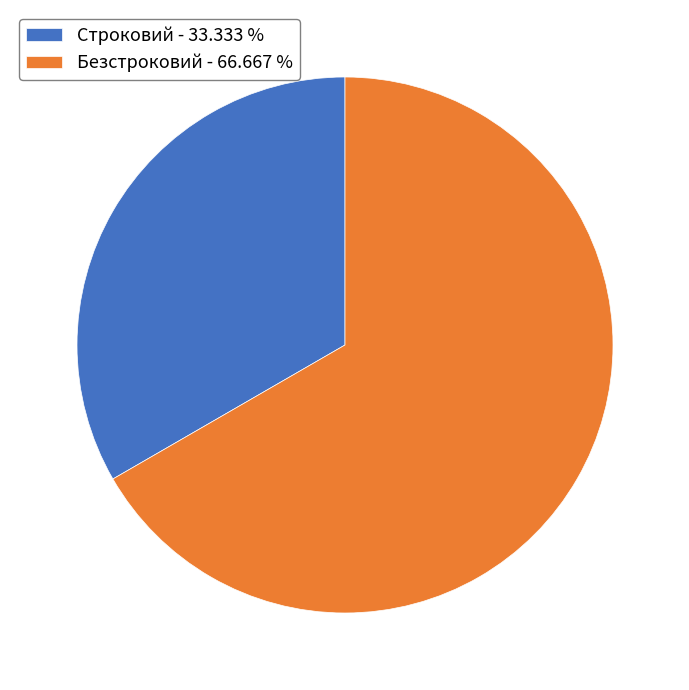

Is there a majority slice in this chart?

Yes